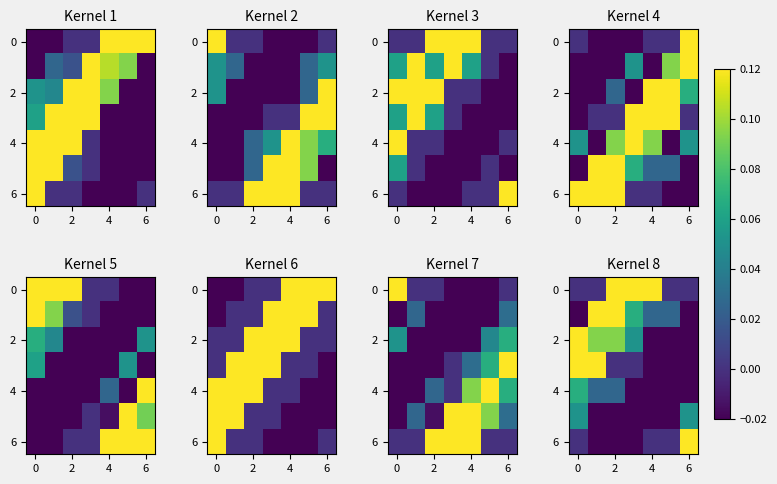

What is the total value across all series at 2?

0.1